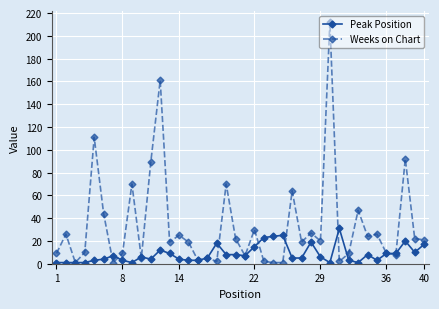

True or false: Peak Position has more than 0 interior local peaks.

True